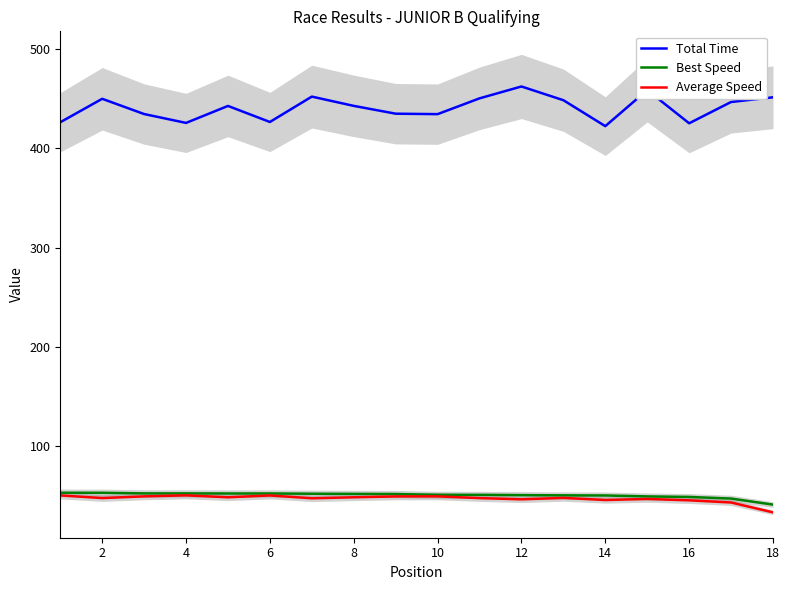

True or false: Best Speed has more than 2 interior local peaks.

False